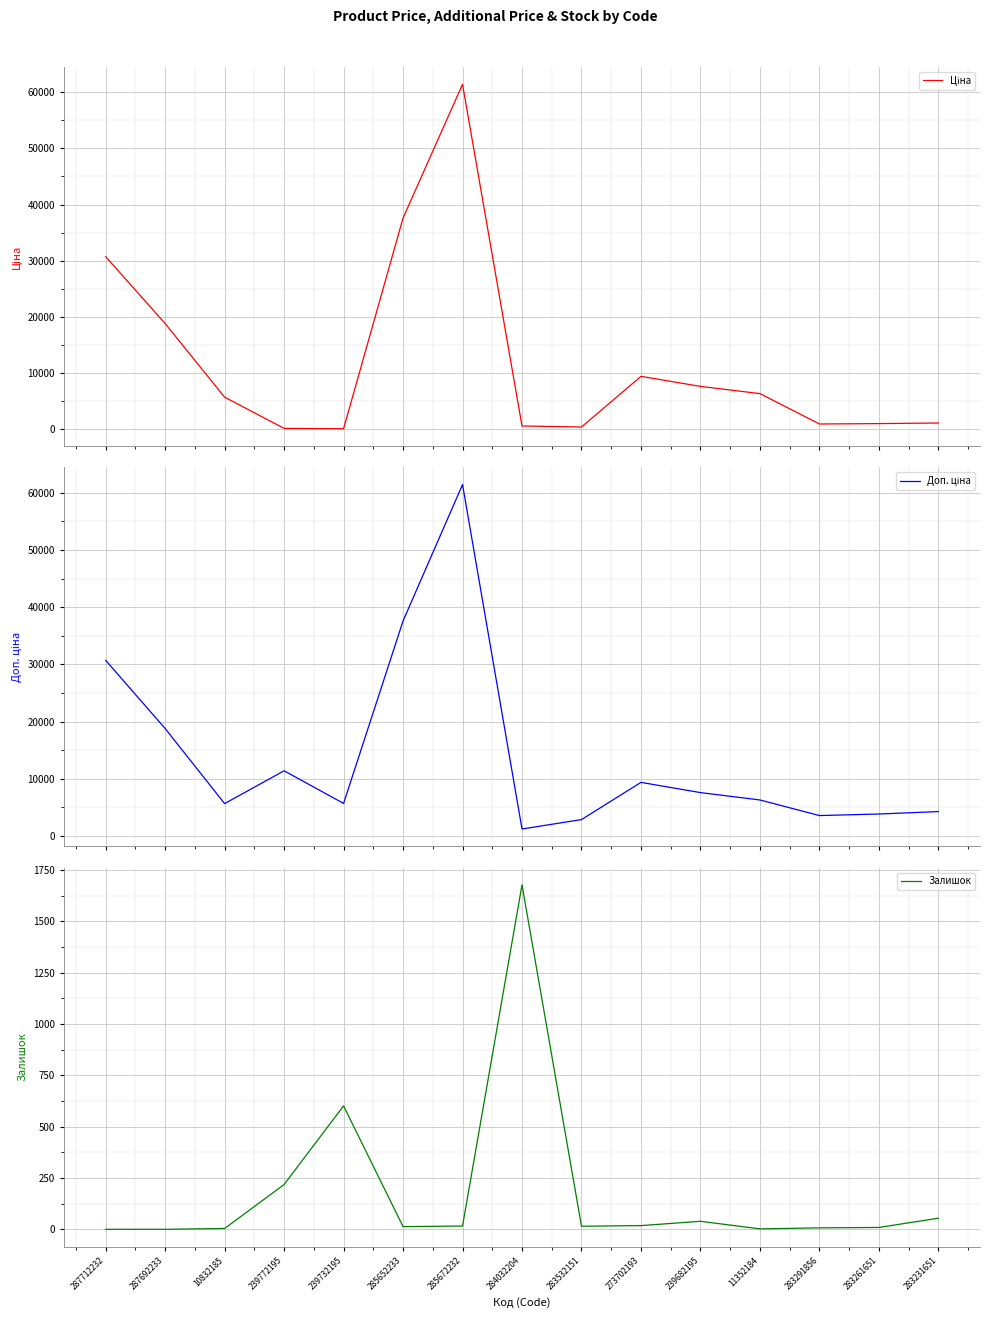

What is the label of the 6th point from the left?

285652233